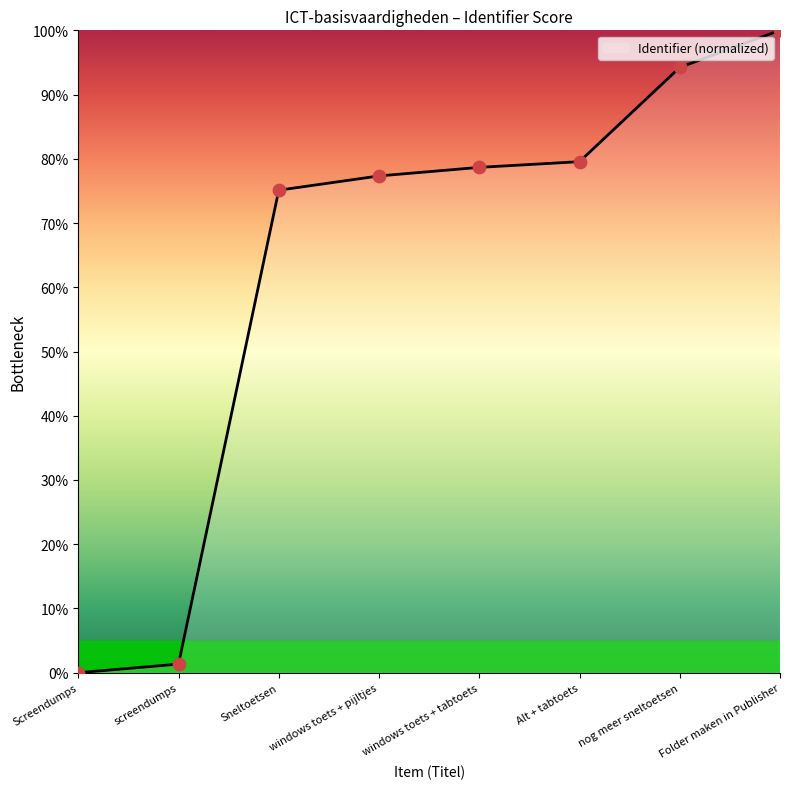

Approximately how many times larger is the value at windows toets + tabtoets compared to windows toets + pijltjes?

1.0